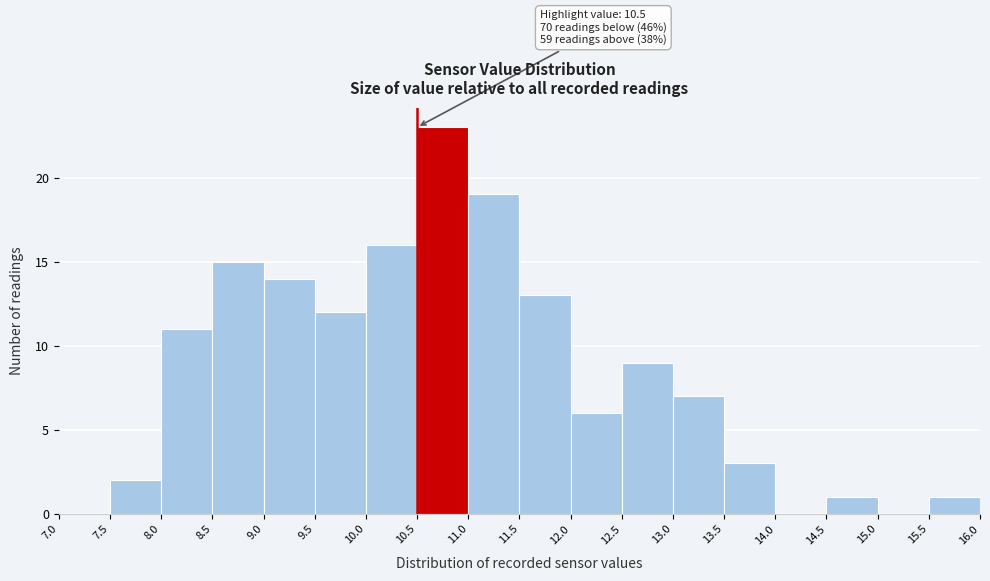

Over which range of the x-axis is the bar tallest?

10.5 to 11.0